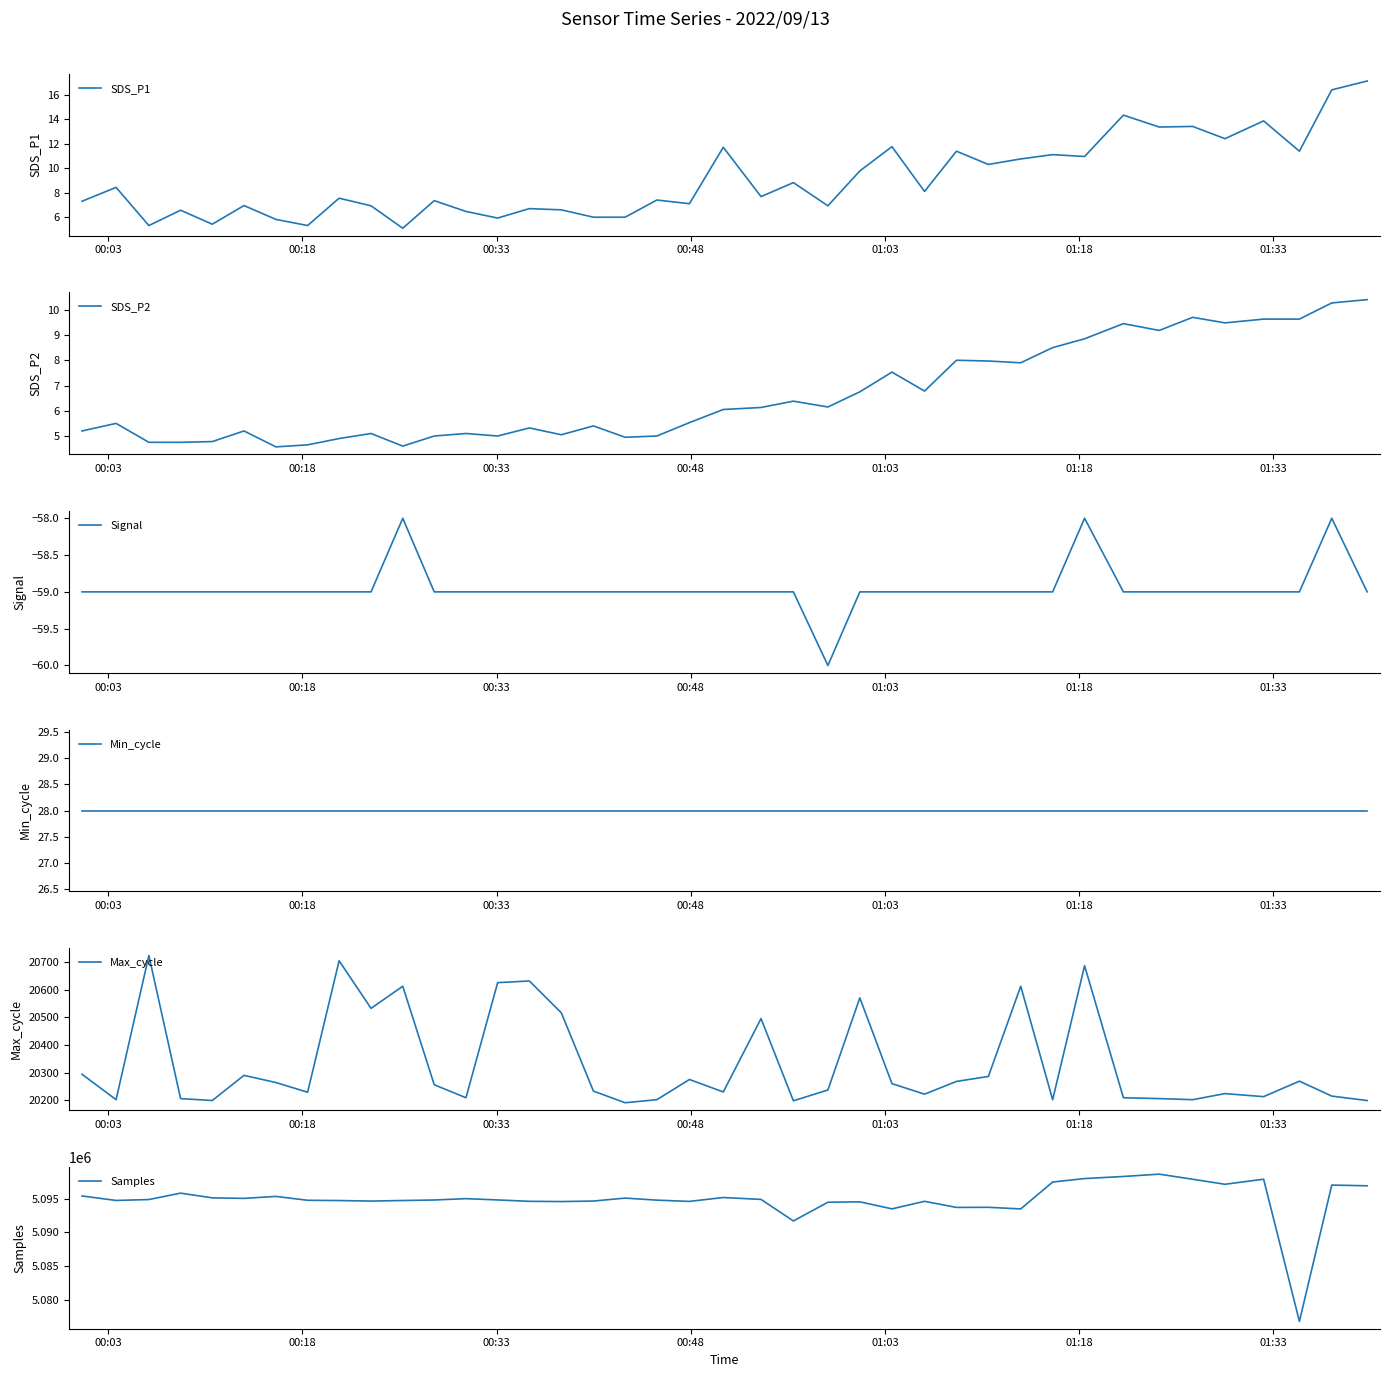

What is the highest value of the SDS_P1 series?

17.1